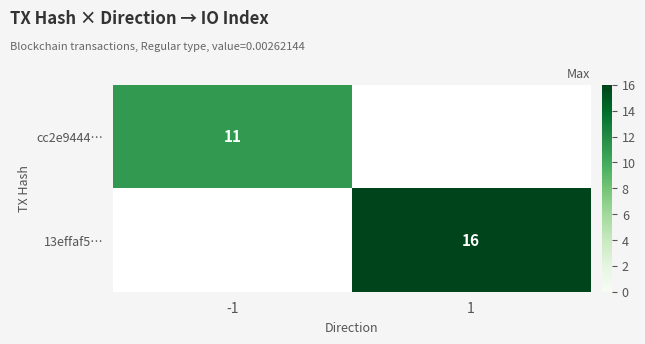

The 13effaf5… series shows 22 at 1. True or false?

False